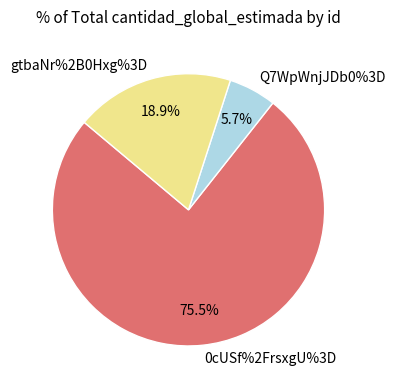

Which slice represents more than half of the pie?

0cUSf%2FrsxgU%3D